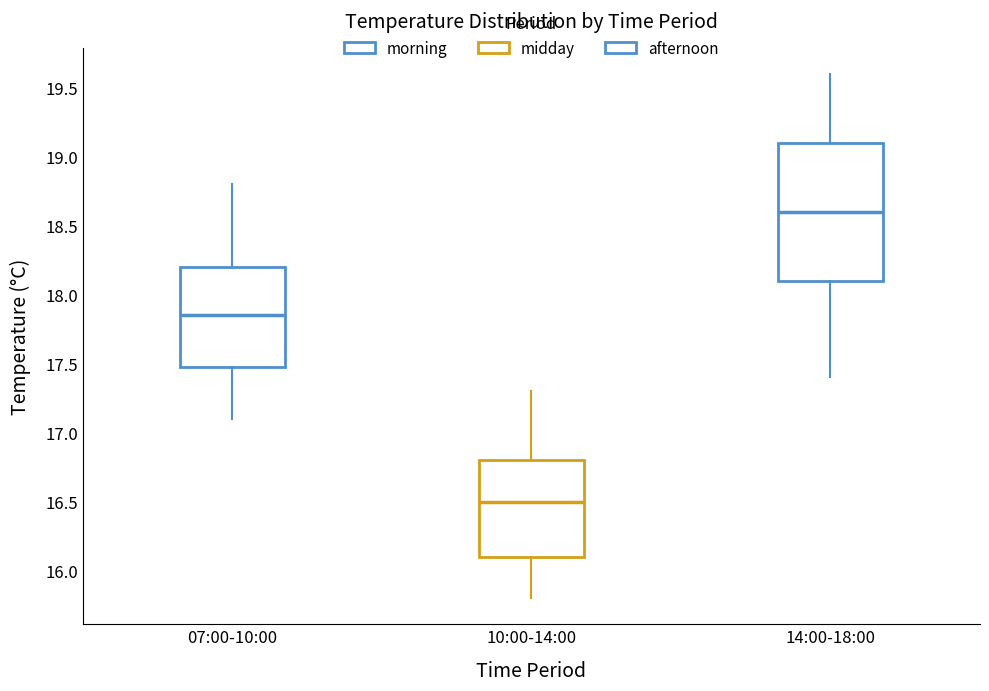

Which box's median line is the lowest?

10:00-14:00